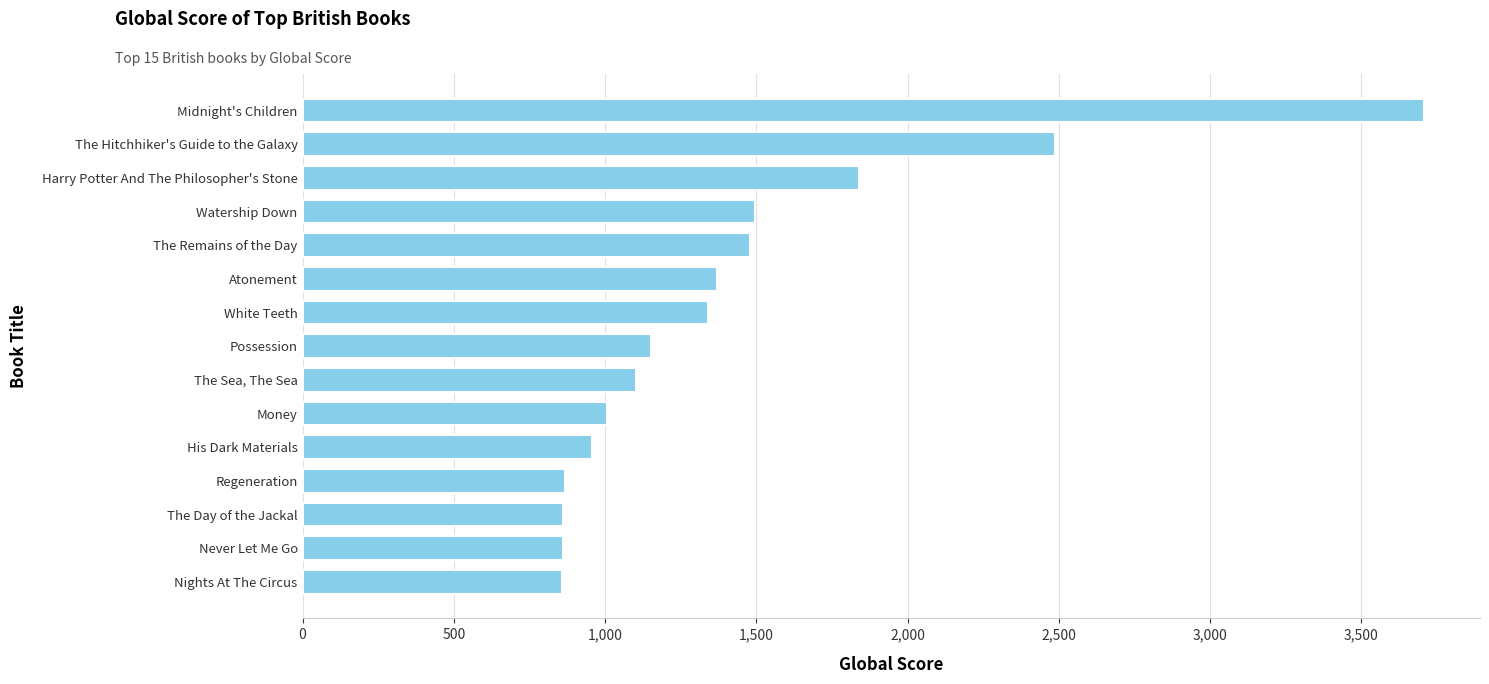

The chart shows a value of 425 at Possession. True or false?

False